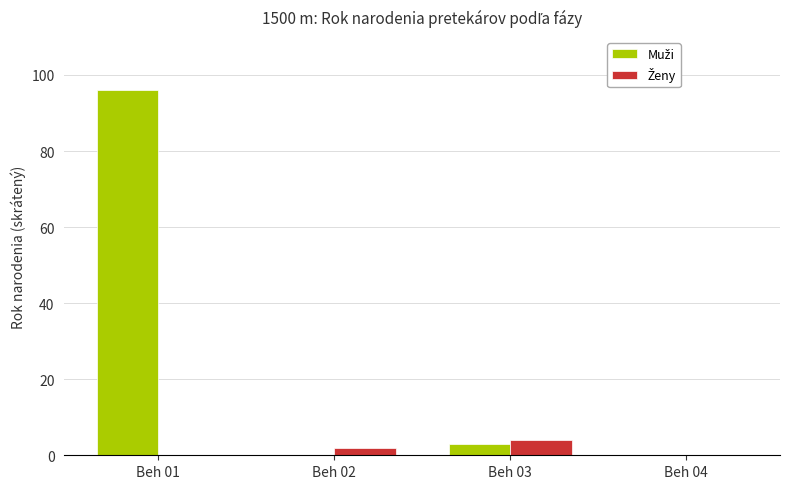

At which category is the sum across all series the highest?

Beh 01